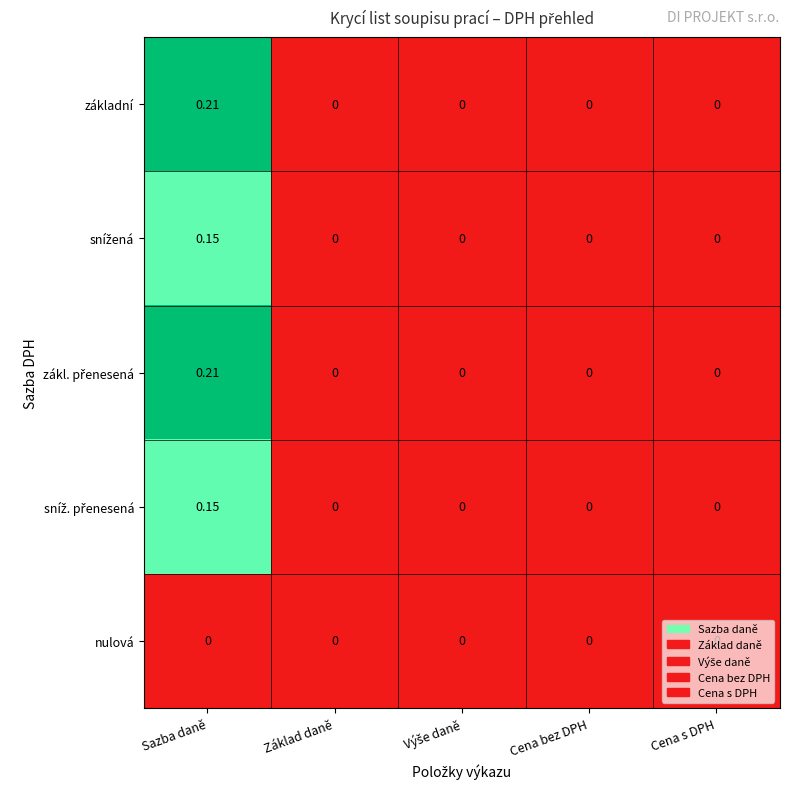

At which category is the sum across all series the highest?

Sazba daně